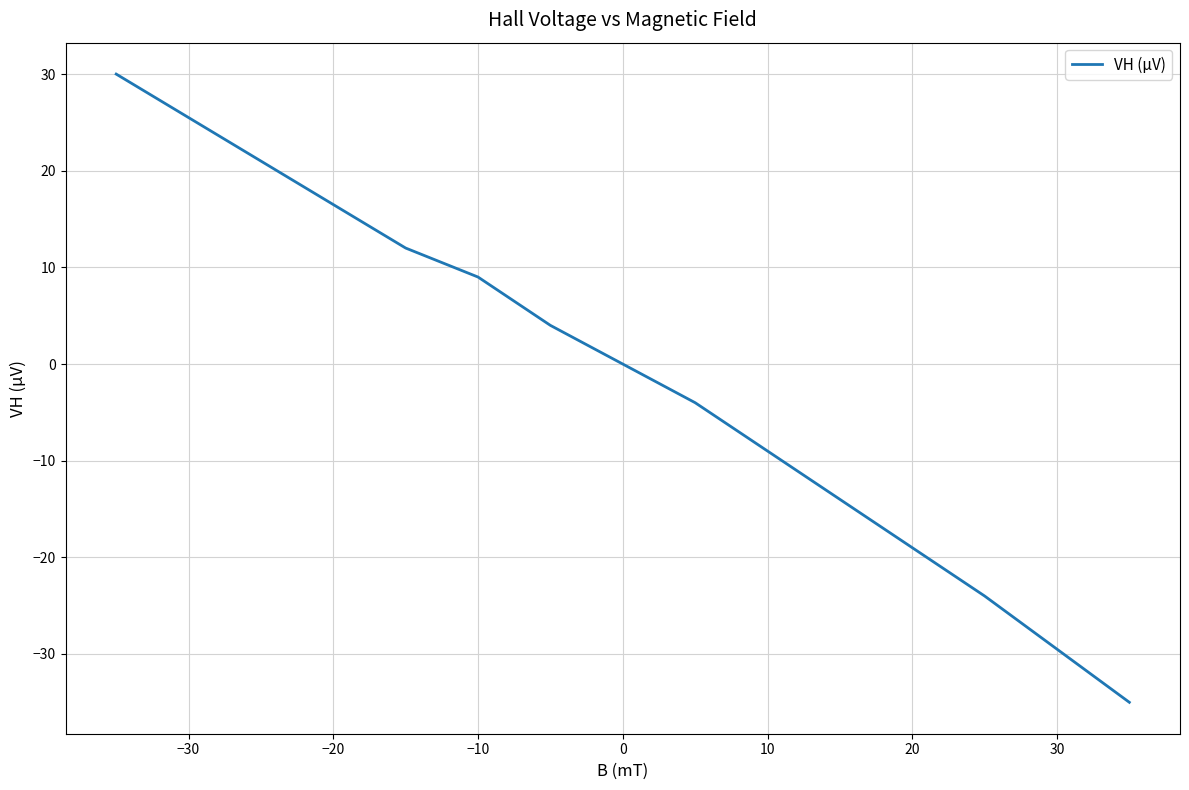

What is the smallest value displayed?

-35